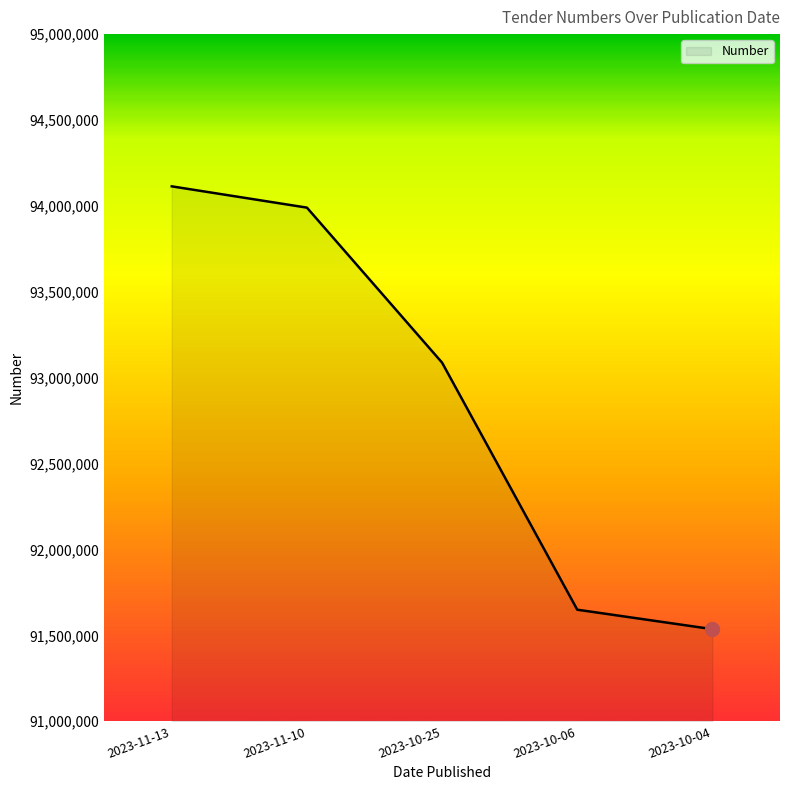

True or false: the data has more than 0 interior local peaks.

False